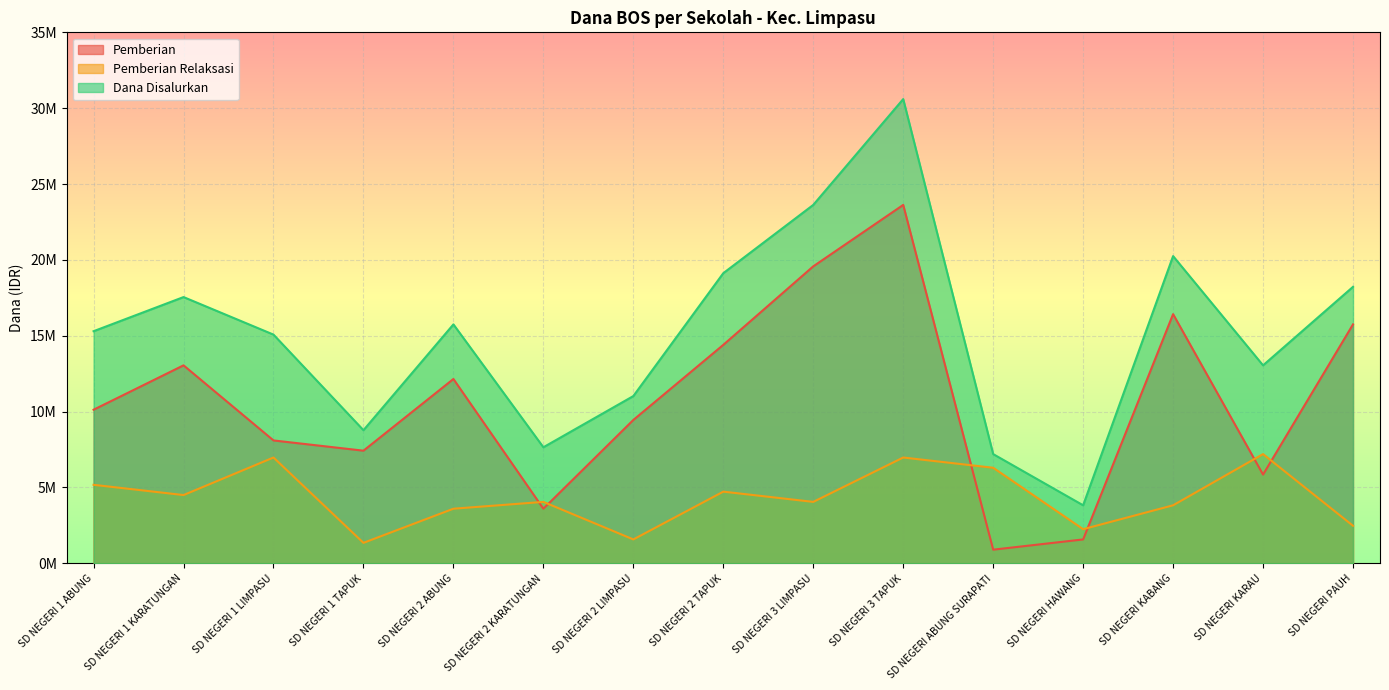

Reading left to right, what are all the values shown in this chart?

Pemberian: SD NEGERI 1 ABUNG=10125000	SD NEGERI 1 KARATUNGAN=13050000	SD NEGERI 1 LIMPASU=8100000	SD NEGERI 1 TAPUK=7425000	SD NEGERI 2 ABUNG=12150000	SD NEGERI 2 KARATUNGAN=3600000	SD NEGERI 2 LIMPASU=9450000	SD NEGERI 2 TAPUK=14400000	SD NEGERI 3 LIMPASU=19575000	SD NEGERI 3 TAPUK=23625000	SD NEGERI ABUNG SURAPATI=900000	SD NEGERI HAWANG=1575000	SD NEGERI KABANG=16425000	SD NEGERI KARAU=5850000	SD NEGERI PAUH=15750000
Pemberian Relaksasi: SD NEGERI 1 ABUNG=5175000	SD NEGERI 1 KARATUNGAN=4500000	SD NEGERI 1 LIMPASU=6975000	SD NEGERI 1 TAPUK=1350000	SD NEGERI 2 ABUNG=3600000	SD NEGERI 2 KARATUNGAN=4050000	SD NEGERI 2 LIMPASU=1575000	SD NEGERI 2 TAPUK=4725000	SD NEGERI 3 LIMPASU=4050000	SD NEGERI 3 TAPUK=6975000	SD NEGERI ABUNG SURAPATI=6300000	SD NEGERI HAWANG=2250000	SD NEGERI KABANG=3825000	SD NEGERI KARAU=7200000	SD NEGERI PAUH=2475000
Dana Disalurkan: SD NEGERI 1 ABUNG=15300000	SD NEGERI 1 KARATUNGAN=17550000	SD NEGERI 1 LIMPASU=15075000	SD NEGERI 1 TAPUK=8775000	SD NEGERI 2 ABUNG=15750000	SD NEGERI 2 KARATUNGAN=7650000	SD NEGERI 2 LIMPASU=11025000	SD NEGERI 2 TAPUK=19125000	SD NEGERI 3 LIMPASU=23625000	SD NEGERI 3 TAPUK=30600000	SD NEGERI ABUNG SURAPATI=7200000	SD NEGERI HAWANG=3825000	SD NEGERI KABANG=20250000	SD NEGERI KARAU=13050000	SD NEGERI PAUH=18225000